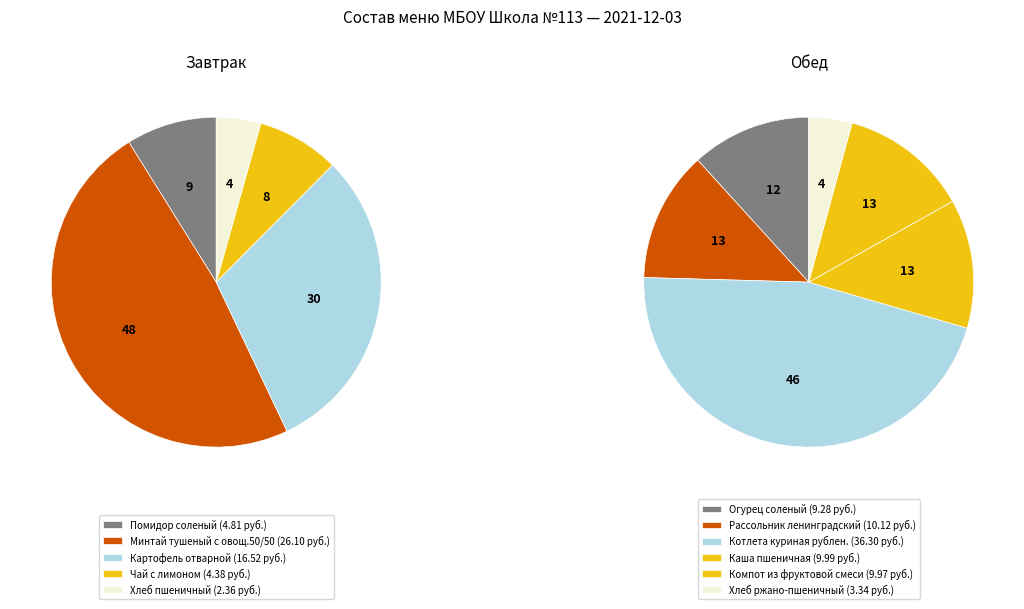

What is the largest slice in the pie chart?

Минтай тушеный с овощ.50/50